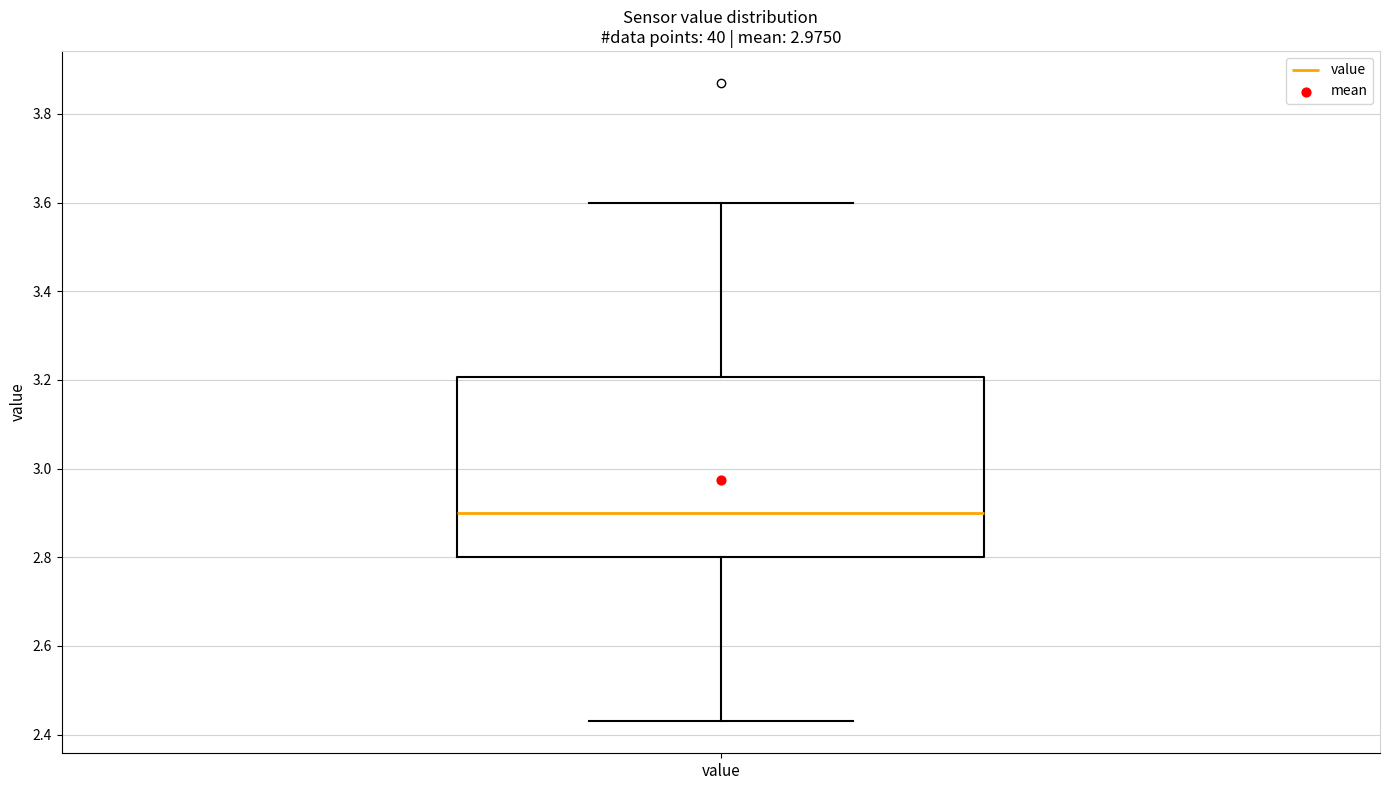

Where does the median line of the box for value sit on the y-axis? The values are not printed on the chart, so give them approximately, as read against the axis.

2.90